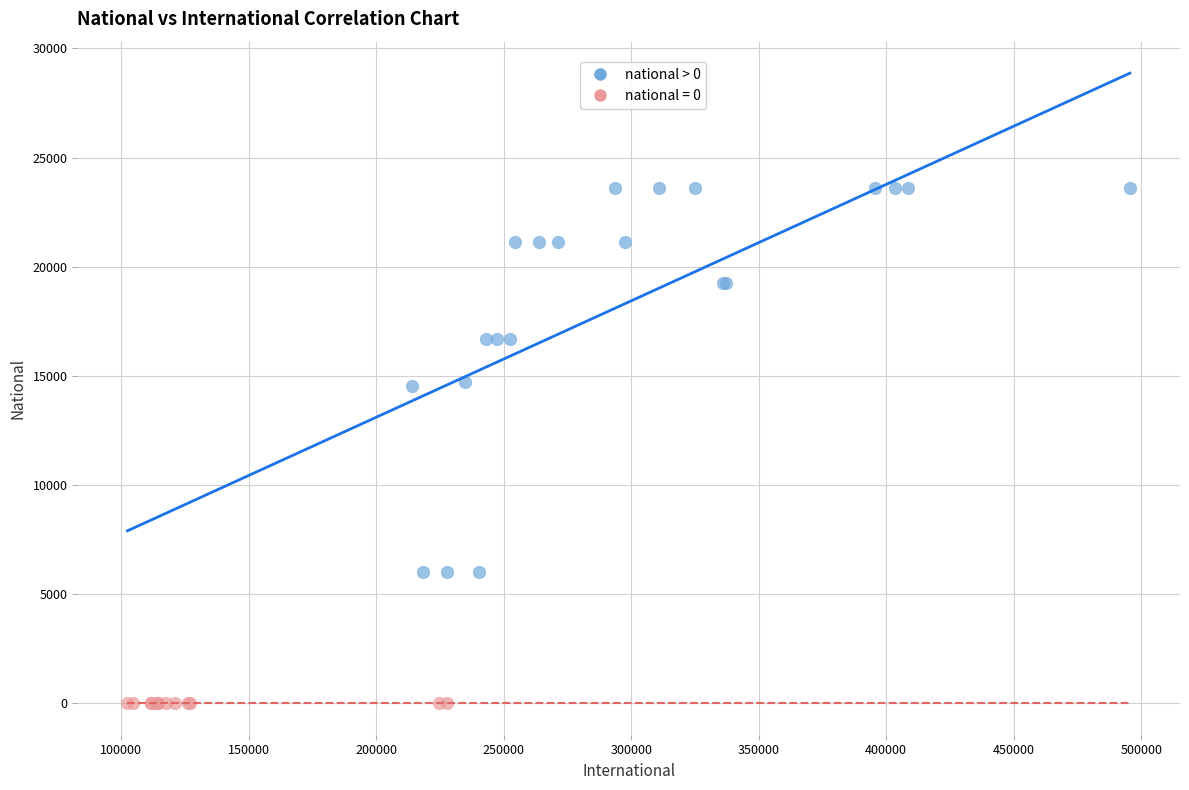

Which series contains the highest Y value?

national > 0